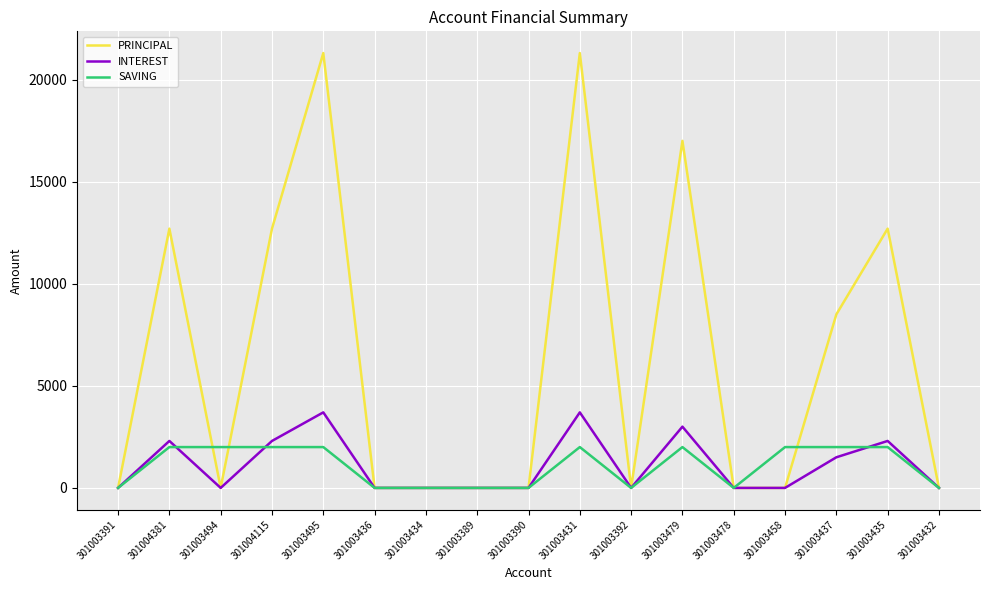

Reading left to right, transcribe all the data shown in this chart.

PRINCIPAL: 0	12700	0	12700	21300	0	0	0	0	21300	0	17000	0	0	8500	12700	0
INTEREST: 0	2300	0	2300	3700	0	0	0	0	3700	0	3000	0	0	1500	2300	0
SAVING: 0	2000	2000	2000	2000	0	0	0	0	2000	0	2000	0	2000	2000	2000	0